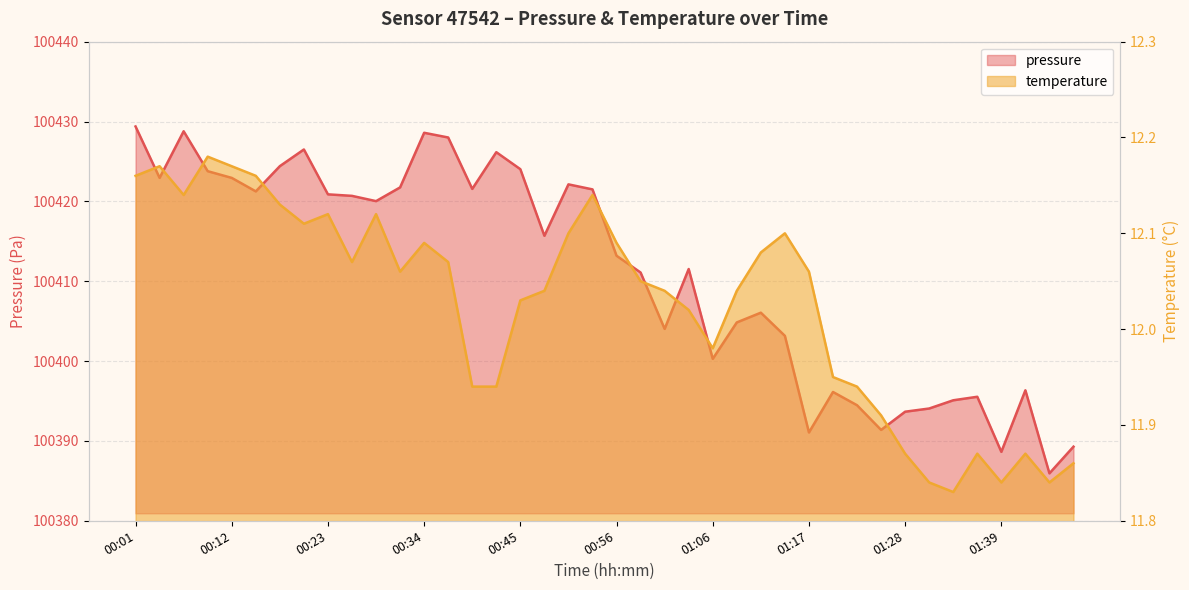

Between 00:07 and 01:45, which series saw the biggest shift?

pressure